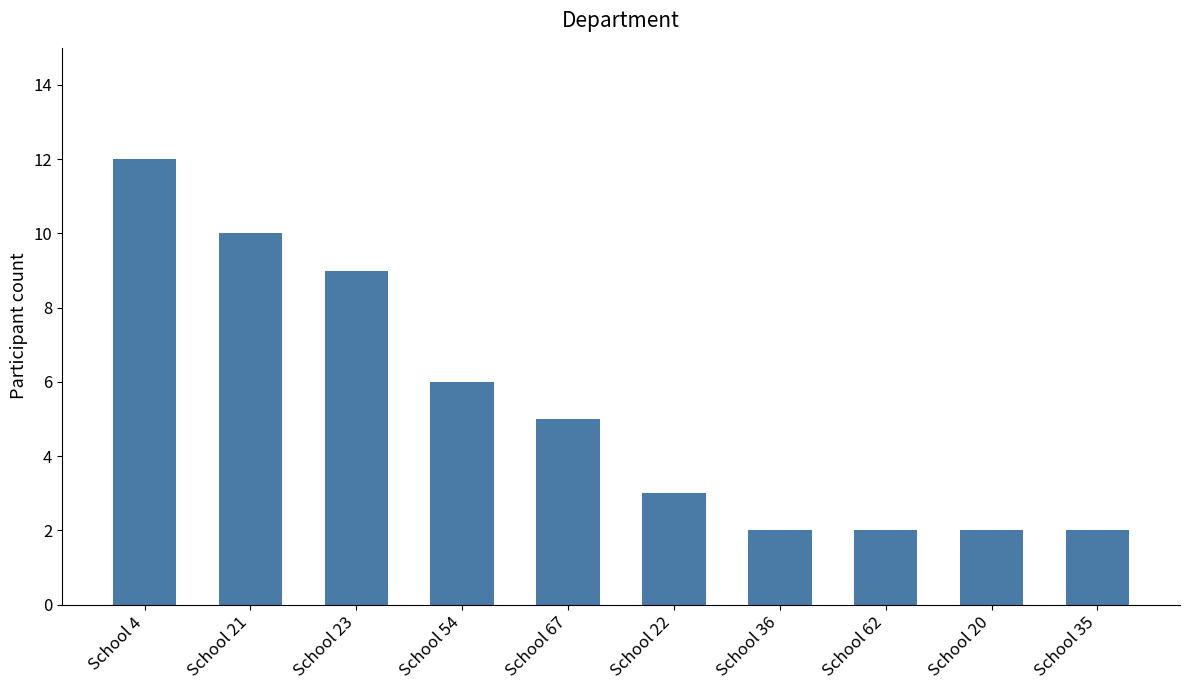

True or false: the data shows 20 at School 4.

False